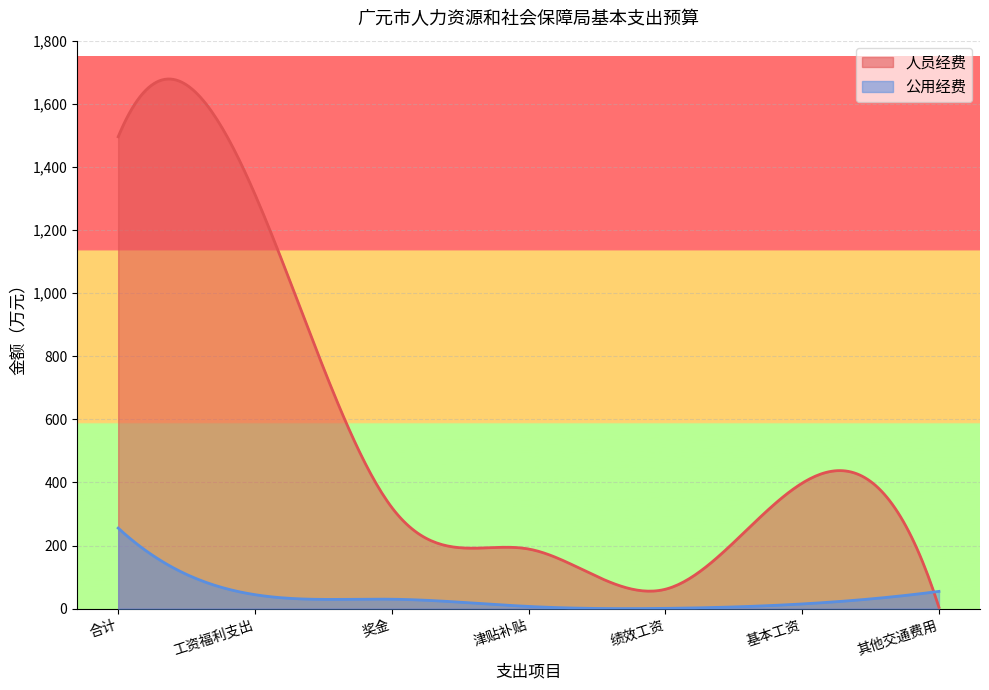

Which has a higher value, 基本工资 or 津贴补贴?

基本工资